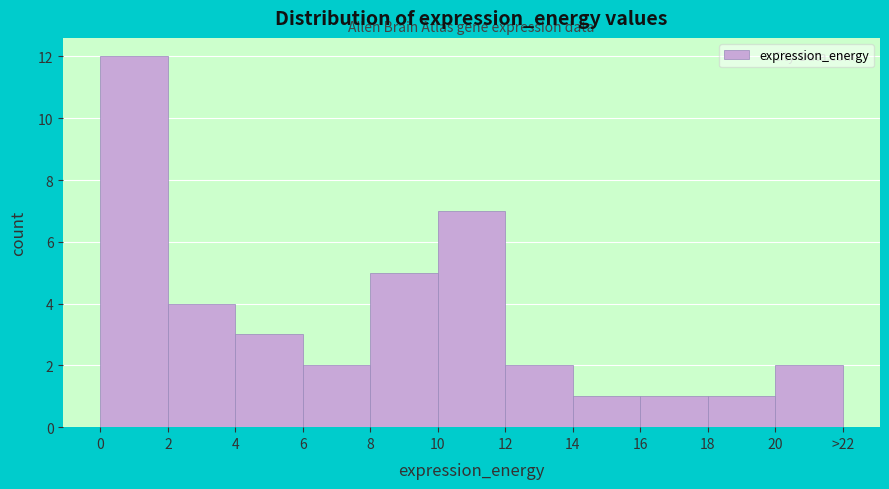

Reading left to right, extract all data points from this chart.

0=12	2=4	4=3	6=2	8=5	10=7	12=2	14=1	16=1	18=1	20=2